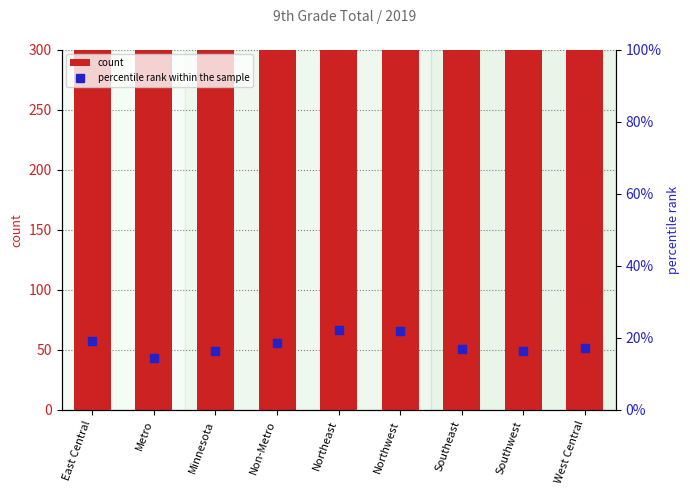

List the labels in order of percentile rank within the sample value, largest first.

Northeast, Northwest, East Central, Non-Metro, West Central, Southeast, Minnesota, Southwest, Metro